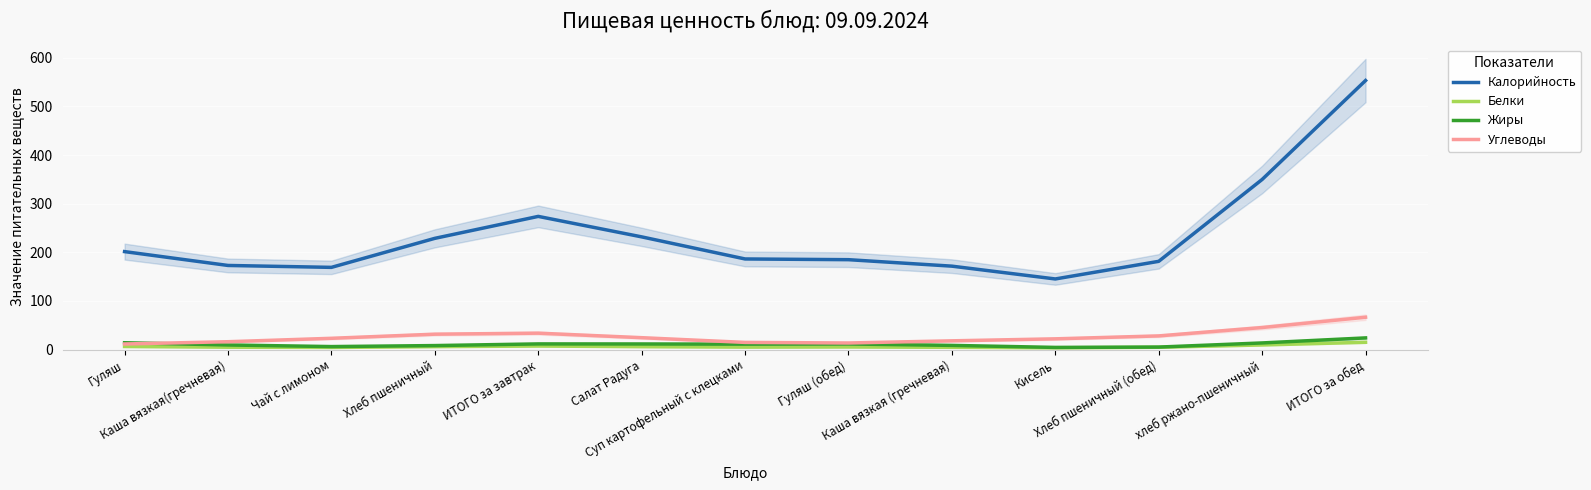

How many categories are shown in the chart?

13